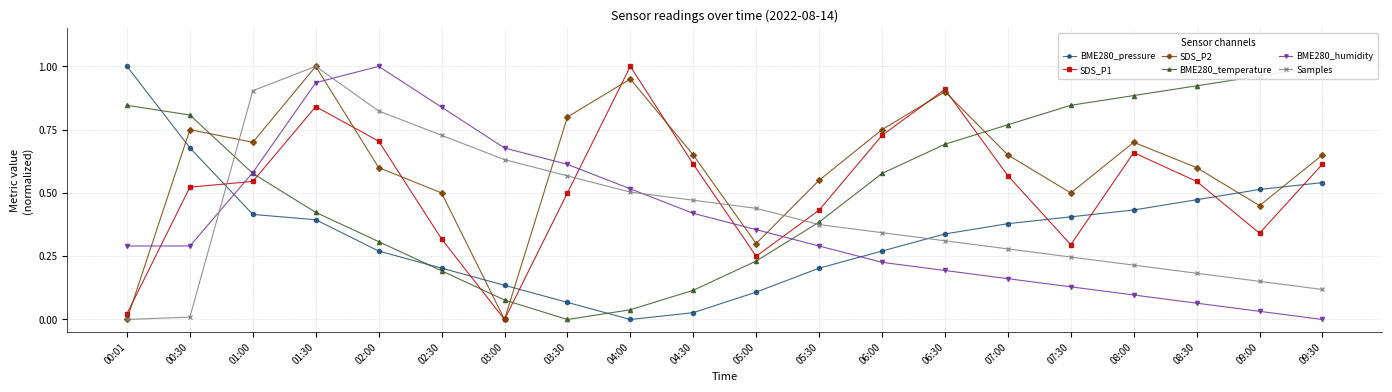

What is the difference between the highest and lowest values at 04:00?

1.0